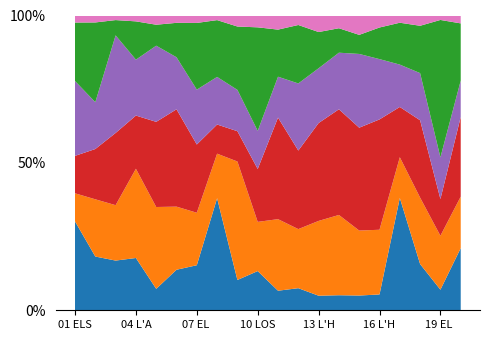

Reading right to left, extract all data points from this chart.

A (col_3): 20 LA RIBERA ALTA=2188	19 EL VALLE DE COFRENTES-AYORA=37	18 LA HOYA DE DE BUNYOL=288	17 LA PLANA DE UTIEL-REQUENA=684	16 L'HORTA SUD=446	15 VALENCIA=1499	14 L'HORTA OEST=898	13 L'HORTA NORD=496	12 EL CAMP DE MORVEDRE=319	11 EL CAMP DE TURIA=484	10 LOS SERRANOS=106	09 EL RINCON DE ADEMUZ=11	08 EL ALTO MIJARES=73	07 EL ALTO PALANCIA=206	06 LA PLANA BAIXA=1177	05 LA PLANA ALTA=928	04 L'ALCALATEN=116	03 EL BAIX MAESTRAT=716	02 L'ALT MAESTRAT=31	01 ELS PORTS=38
F (col_8): 20 LA RIBERA ALTA=1815	19 EL VALLE DE COFRENTES-AYORA=97	18 LA HOYA DE DE BUNYOL=414	17 LA PLANA DE UTIEL-REQUENA=248	16 L'HORTA SUD=1823	15 VALENCIA=6605	14 L'HORTA OEST=4791	13 L'HORTA NORD=2547	12 EL CAMP DE MORVEDRE=853	11 EL CAMP DE TURIA=1770	10 LOS SERRANOS=133	09 EL RINCON DE ADEMUZ=43	08 EL ALTO MIJARES=29	07 EL ALTO PALANCIA=240	06 LA PLANA BAIXA=1832	05 LA PLANA ALTA=3541	04 L'ALCALATEN=198	03 EL BAIX MAESTRAT=798	02 L'ALT MAESTRAT=33	01 ELS PORTS=12
G (col_9): 20 LA RIBERA ALTA=2805	19 EL VALLE DE COFRENTES-AYORA=66	18 LA HOYA DE DE BUNYOL=482	17 LA PLANA DE UTIEL-REQUENA=306	16 L'HORTA SUD=3109	15 VALENCIA=10456	14 L'HORTA OEST=6307	13 L'HORTA NORD=3333	12 EL CAMP DE MORVEDRE=1134	11 EL CAMP DE TURIA=2512	10 LOS SERRANOS=143	09 EL RINCON DE ADEMUZ=11	08 EL ALTO MIJARES=19	07 EL ALTO PALANCIA=312	06 LA PLANA BAIXA=2826	05 LA PLANA ALTA=3685	04 L'ALCALATEN=118	03 EL BAIX MAESTRAT=1040	02 L'ALT MAESTRAT=29	01 ELS PORTS=16
I (col_11): 20 LA RIBERA ALTA=1281	19 EL VALLE DE COFRENTES-AYORA=75	18 LA HOYA DE DE BUNYOL=294	17 LA PLANA DE UTIEL-REQUENA=258	16 L'HORTA SUD=1699	15 VALENCIA=7496	14 L'HORTA OEST=3377	13 L'HORTA NORD=1866	12 EL CAMP DE MORVEDRE=969	11 EL CAMP DE TURIA=1012	10 LOS SERRANOS=103	09 EL RINCON DE ADEMUZ=15	08 EL ALTO MIJARES=31	07 EL ALTO PALANCIA=251	06 LA PLANA BAIXA=1511	05 LA PLANA ALTA=3296	04 L'ALCALATEN=124	03 EL BAIX MAESTRAT=1406	02 L'ALT MAESTRAT=27	01 ELS PORTS=32
O (col_16): 20 LA RIBERA ALTA=2016	19 EL VALLE DE COFRENTES-AYORA=247	18 LA HOYA DE DE BUNYOL=295	17 LA PLANA DE UTIEL-REQUENA=255	16 L'HORTA SUD=891	15 VALENCIA=1940	14 L'HORTA OEST=1460	13 L'HORTA NORD=1233	12 EL CAMP DE MORVEDRE=844	11 EL CAMP DE TURIA=1165	10 LOS SERRANOS=280	09 EL RINCON DE ADEMUZ=23	08 EL ALTO MIJARES=37	07 EL ALTO PALANCIA=305	06 LA PLANA BAIXA=999	05 LA PLANA ALTA=907	04 L'ALCALATEN=85	03 EL BAIX MAESTRAT=220	02 L'ALT MAESTRAT=46	01 ELS PORTS=25
P (col_17): 20 LA RIBERA ALTA=278	19 EL VALLE DE COFRENTES-AYORA=8	18 LA HOYA DE DE BUNYOL=64	17 LA PLANA DE UTIEL-REQUENA=44	16 L'HORTA SUD=338	15 VALENCIA=1968	14 L'HORTA OEST=760	13 L'HORTA NORD=563	12 EL CAMP DE MORVEDRE=137	11 EL CAMP DE TURIA=349	10 LOS SERRANOS=32	09 EL RINCON DE ADEMUZ=4	08 EL ALTO MIJARES=3	07 EL ALTO PALANCIA=34	06 LA PLANA BAIXA=213	05 LA PLANA ALTA=399	04 L'ALCALATEN=13	03 EL BAIX MAESTRAT=66	02 L'ALT MAESTRAT=4	01 ELS PORTS=3